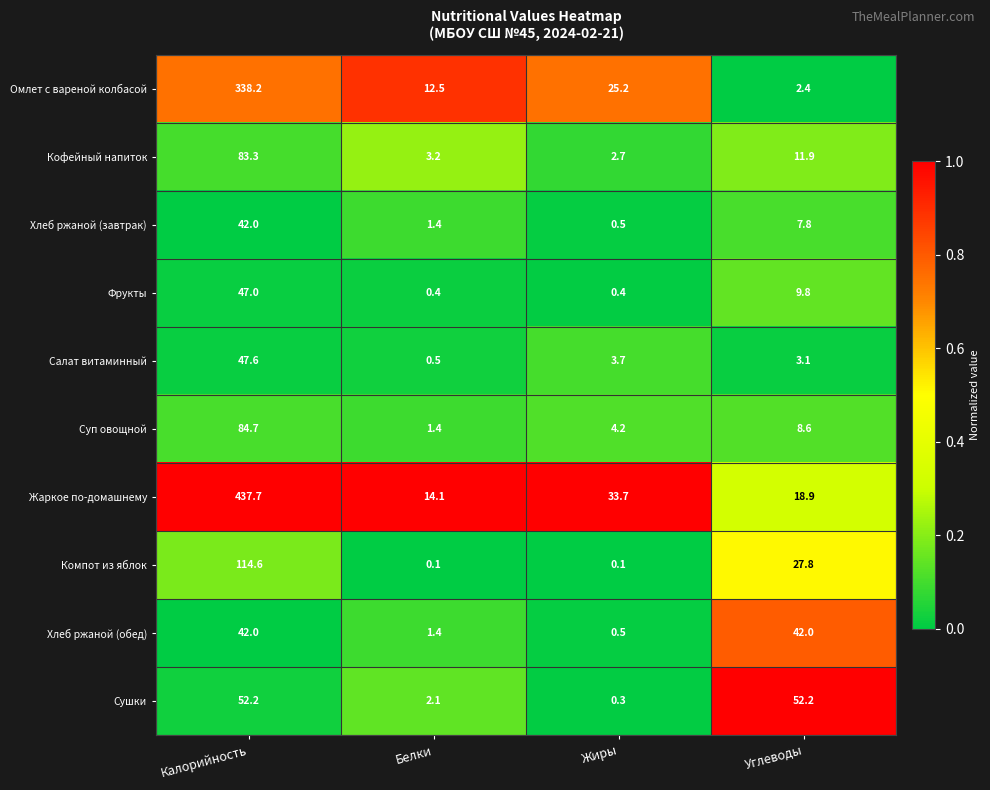

Which series has the widest spread of values?

Жаркое по-домашнему